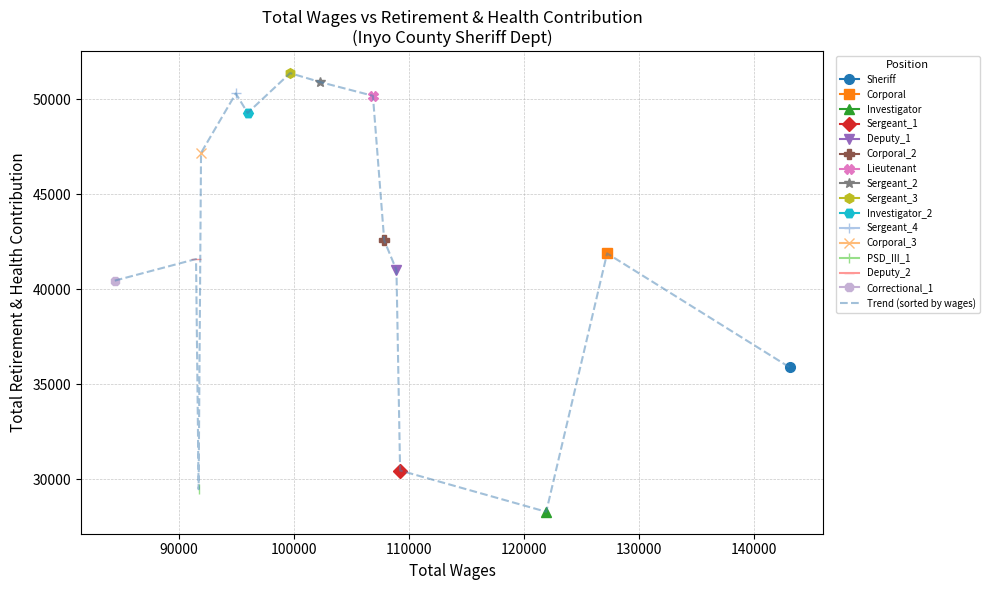

What is the highest value of the Trend (sorted by wages) series?

51385